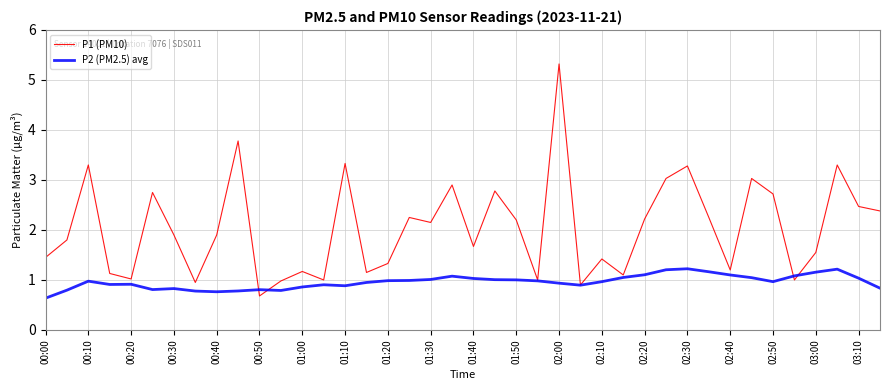

How many interior local peaks does the P1 (PM10) series have?

13